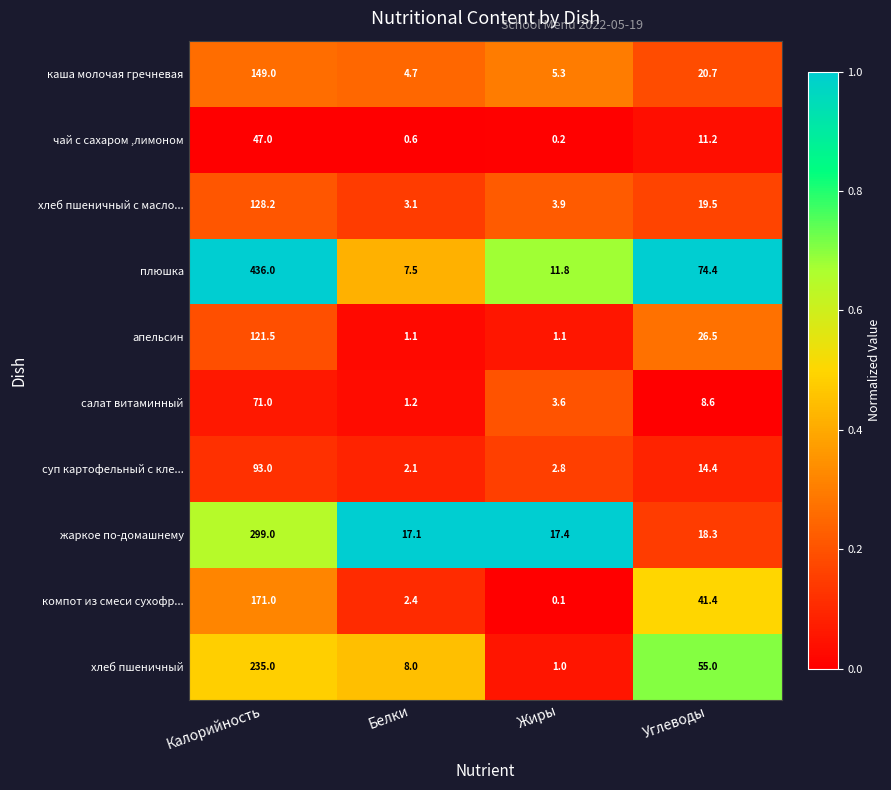

What is the total value across all series at Жиры?

47.2